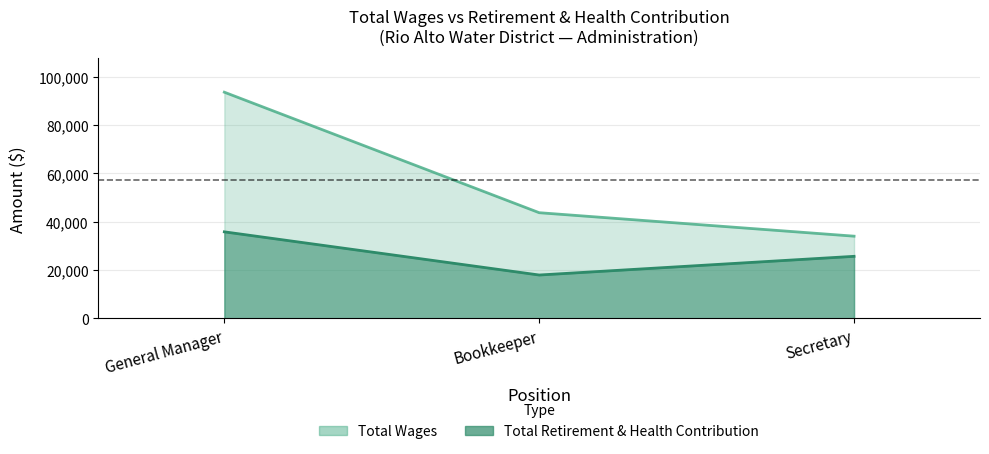

What is the label of the 2nd point from the right?

Bookkeeper